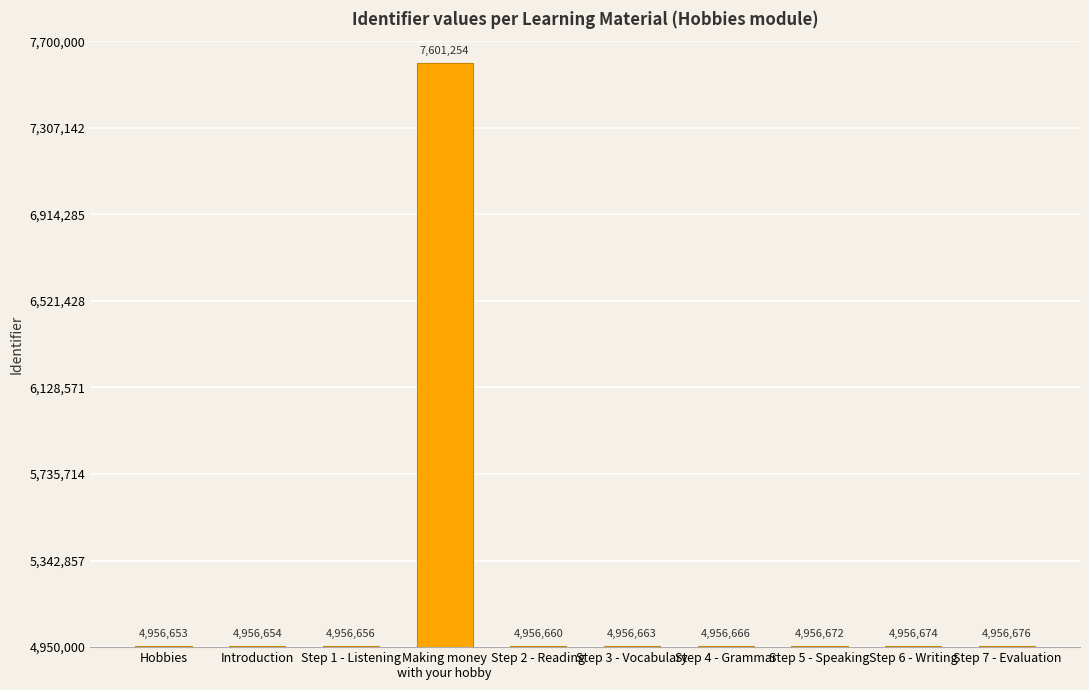

The value at Step 5 - Speaking is 2496427. True or false?

False